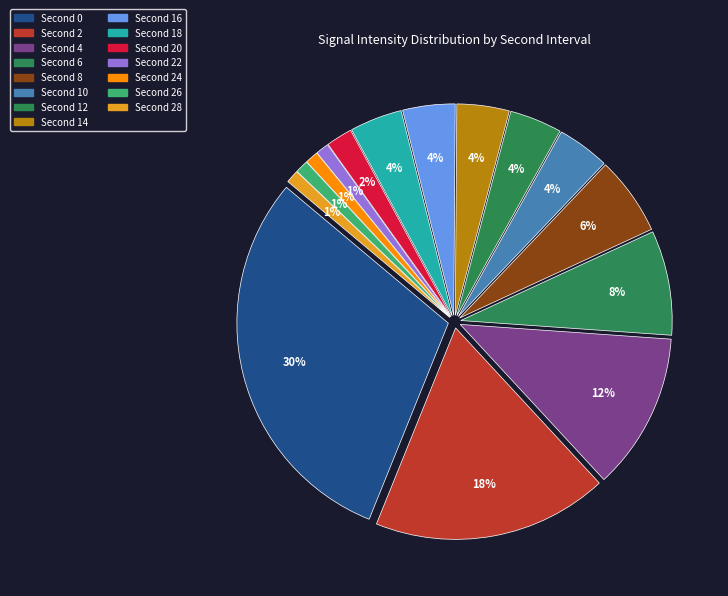

Is there any slice that represents more than half of the pie?

No